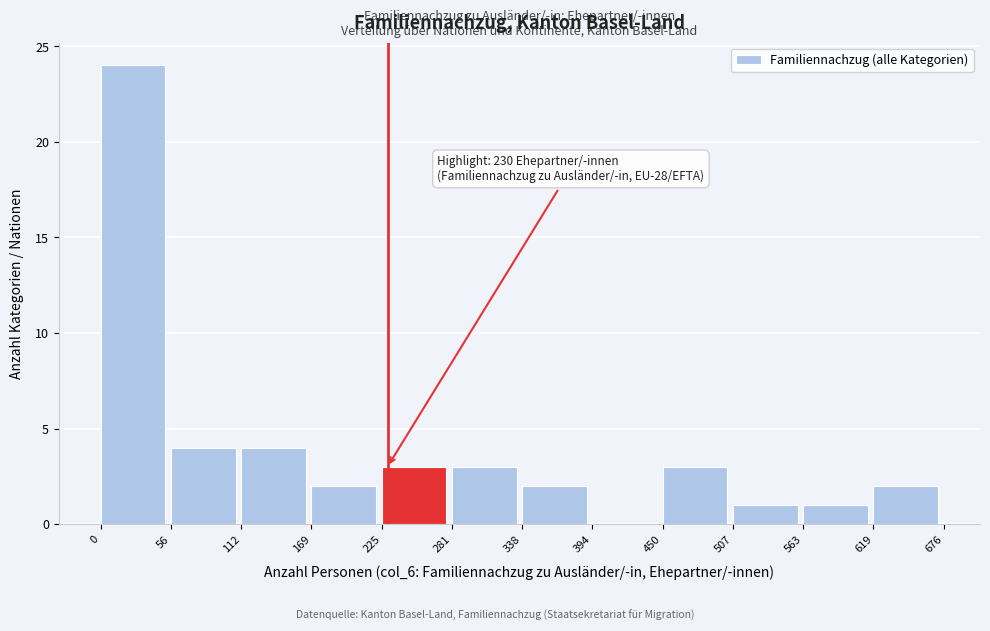

Over which range of the x-axis is the bar tallest?

0 to 56